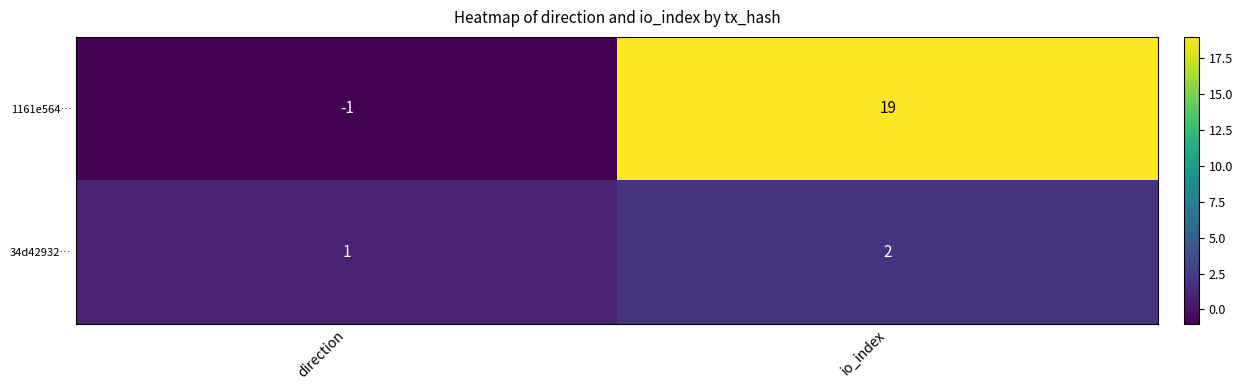

Is it true that 1161e564… equals 19 at io_index?

True